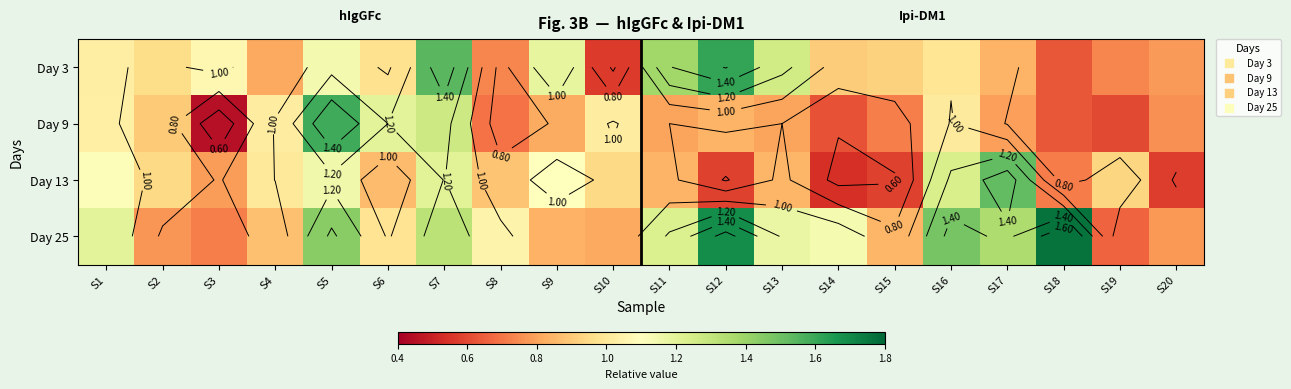

Rank the series by their maximum value, from lowest to highest.

Day 13, Day 9, Day 3, Day 25